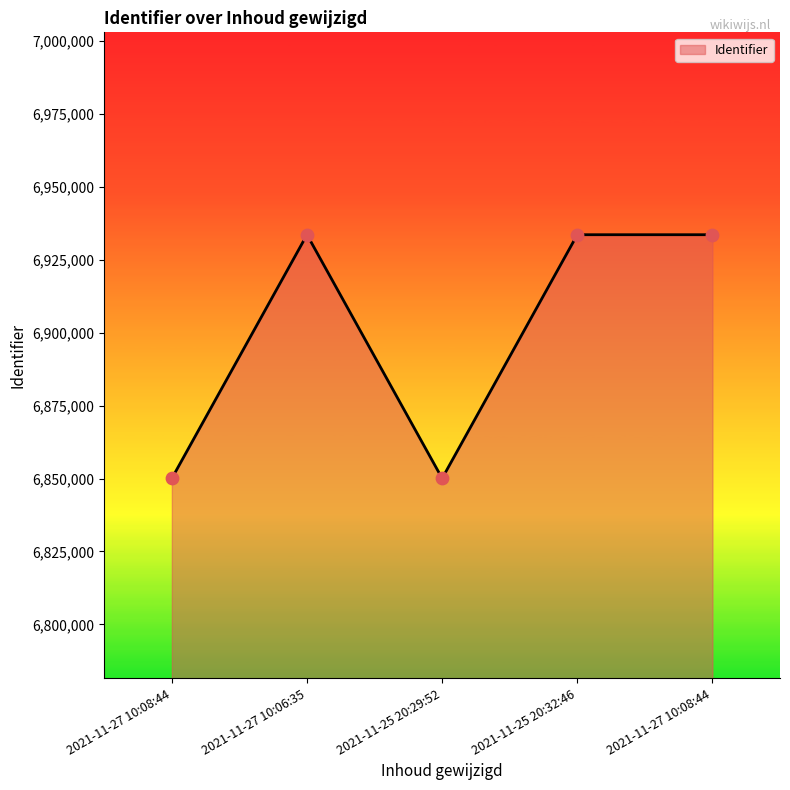

What is the ratio of the value at 2021-11-27 10:08:44 to the value at 2021-11-25 20:32:46?

1.0